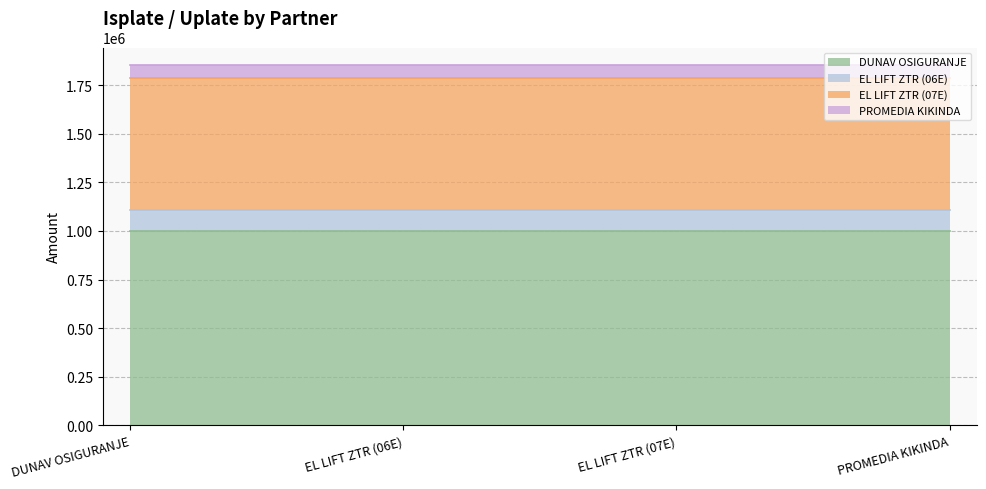

Between DUNAV OSIGURANJE and EL LIFT ZTR (06E), which is larger?

DUNAV OSIGURANJE